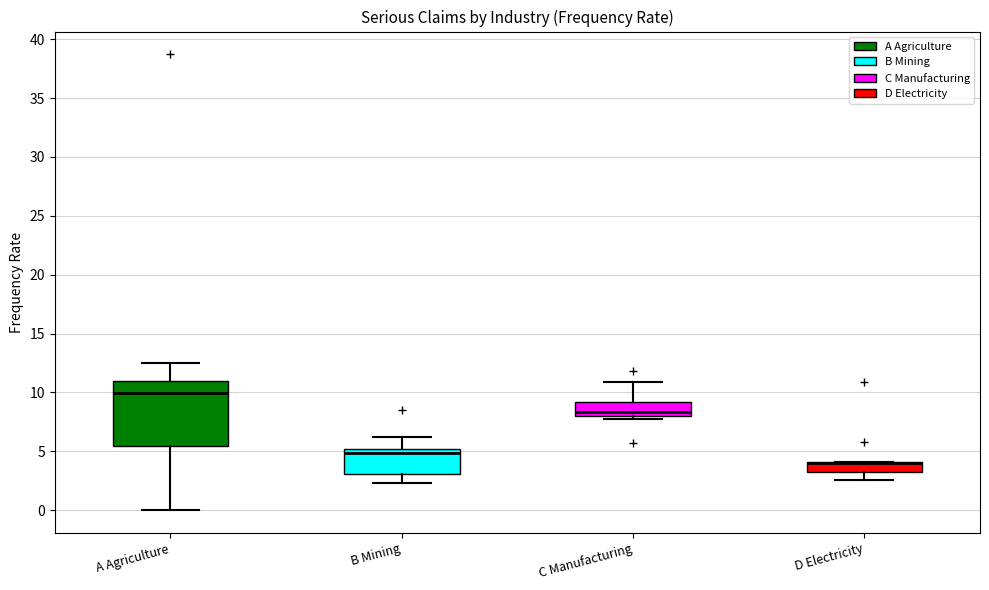

Where is the lower edge of the box for D Electricity on the y-axis? The values are not printed on the chart, so give them approximately, as read against the axis.

3.5